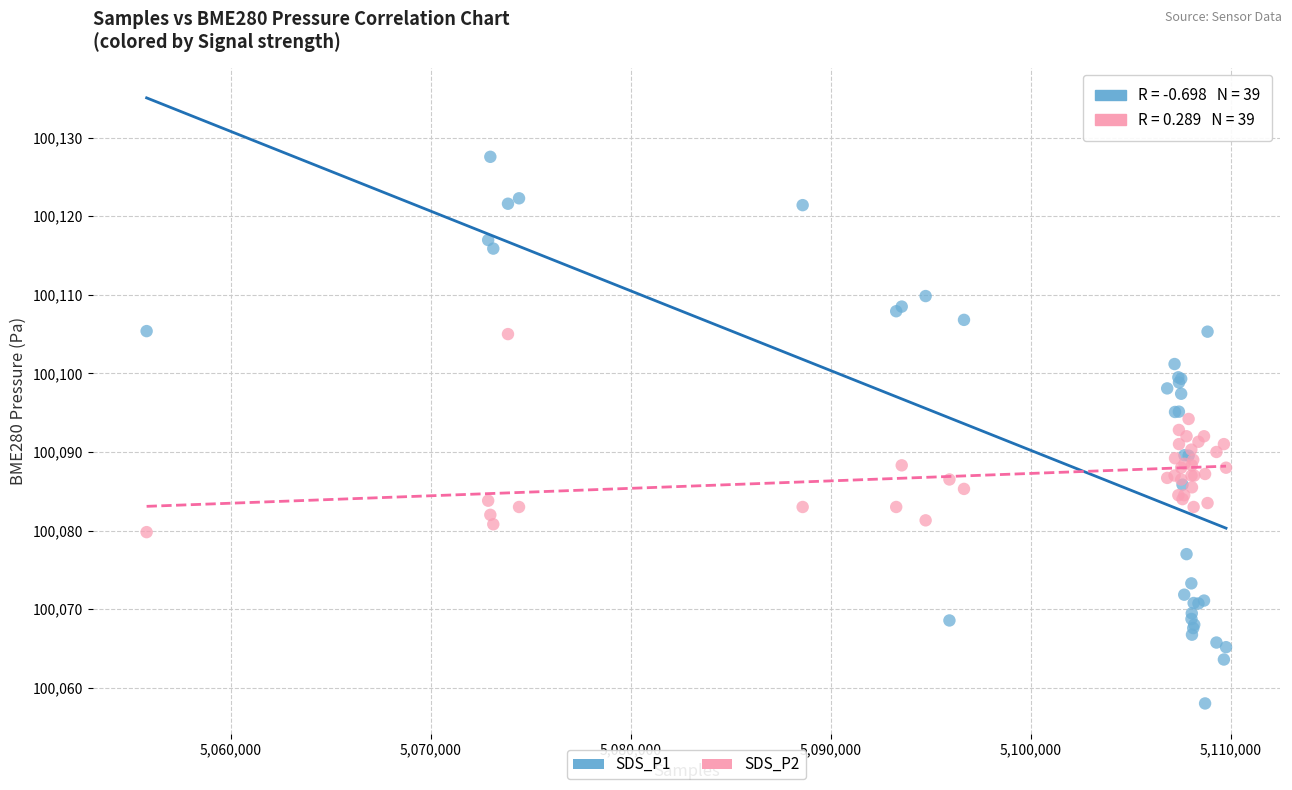

What are all the series names shown in the legend?

SDS_P1, SDS_P2